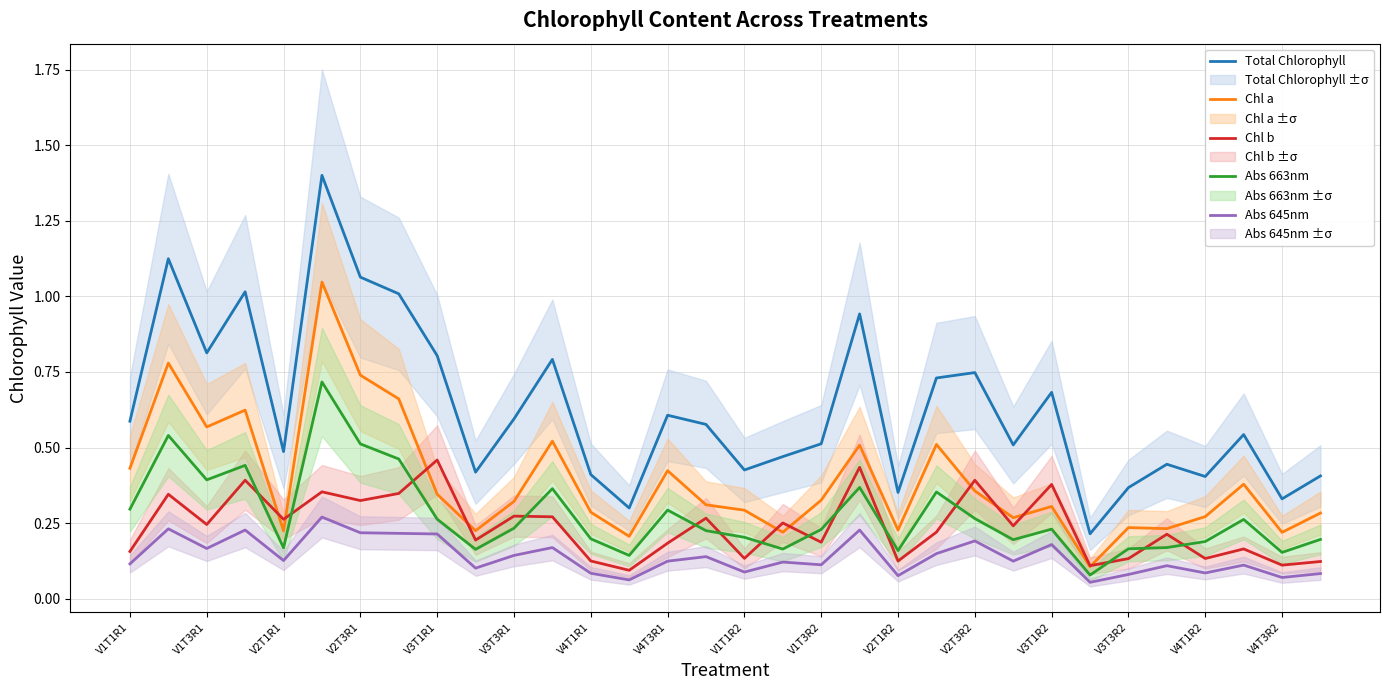

Count the number of categories in the chart.

32